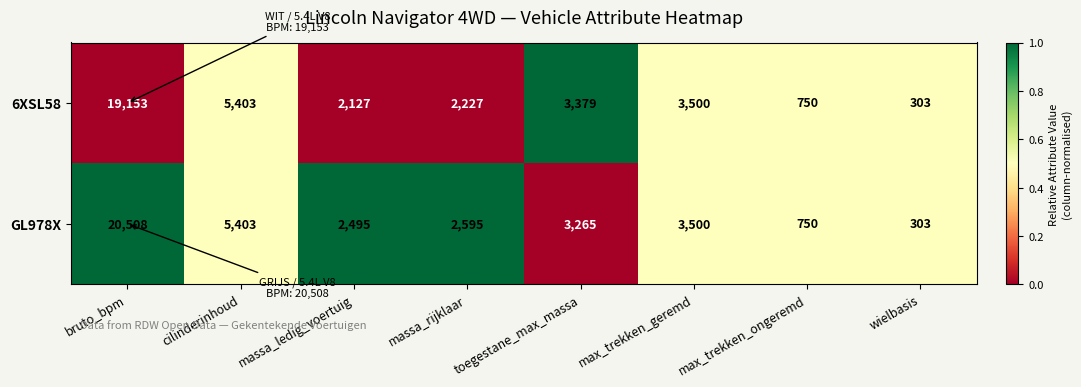

At toegestane_max_massa, list the series in order from largest to smallest.

6XSL58, GL978X